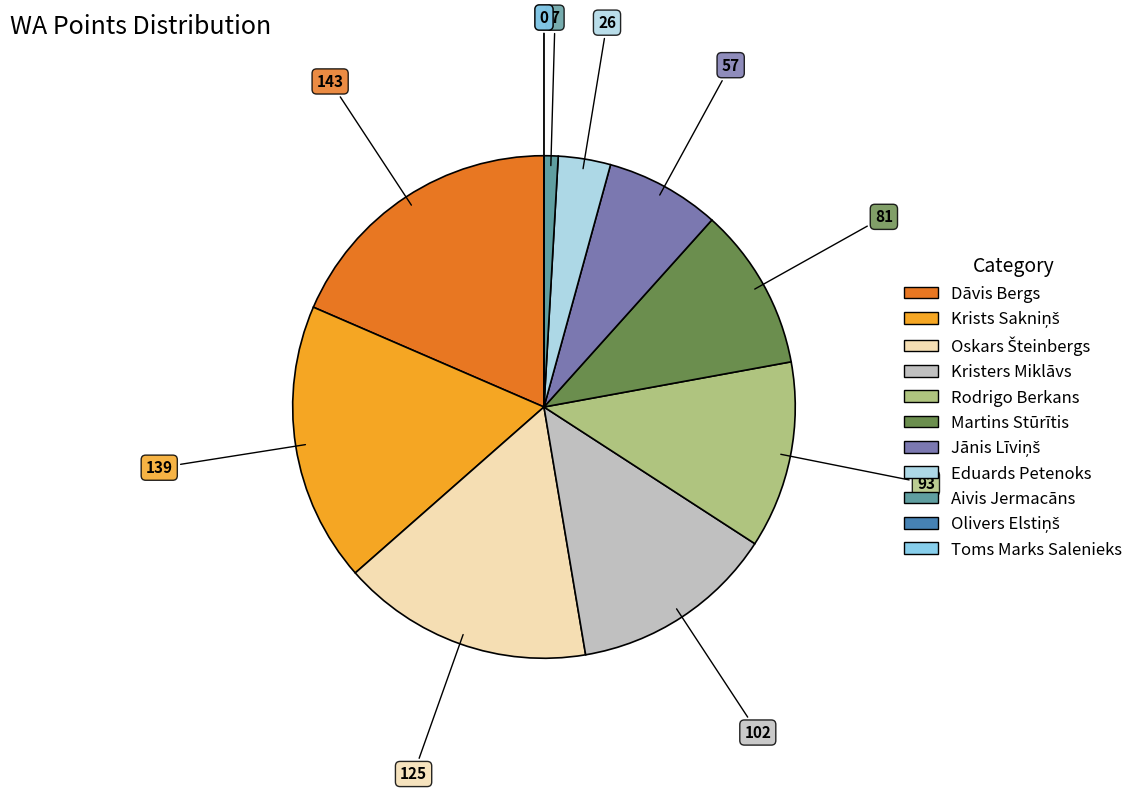

To the nearest percent, what is the average slice percentage?

9%